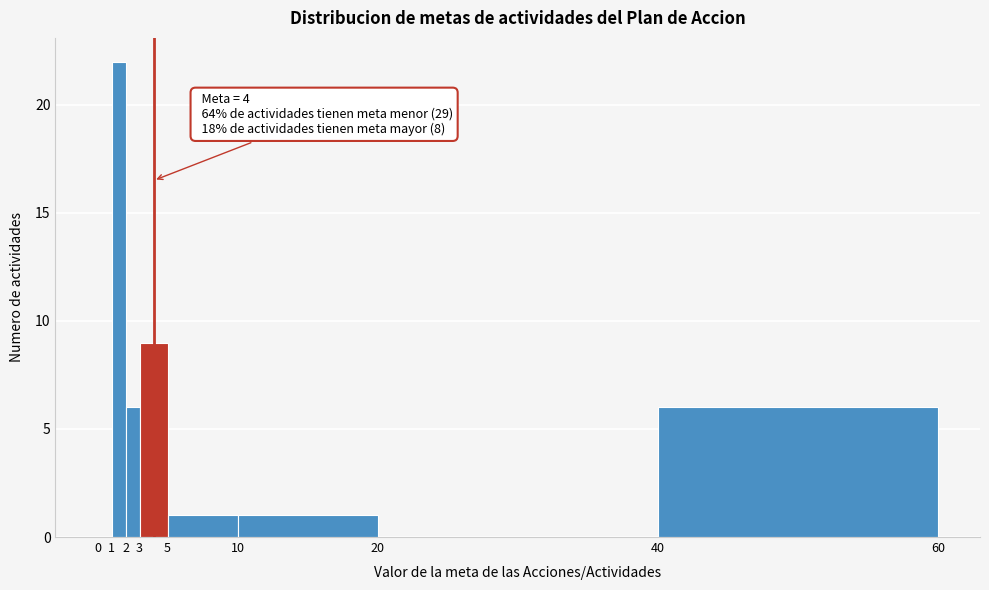

Which range on the x-axis has the tallest bar?

1 to 2